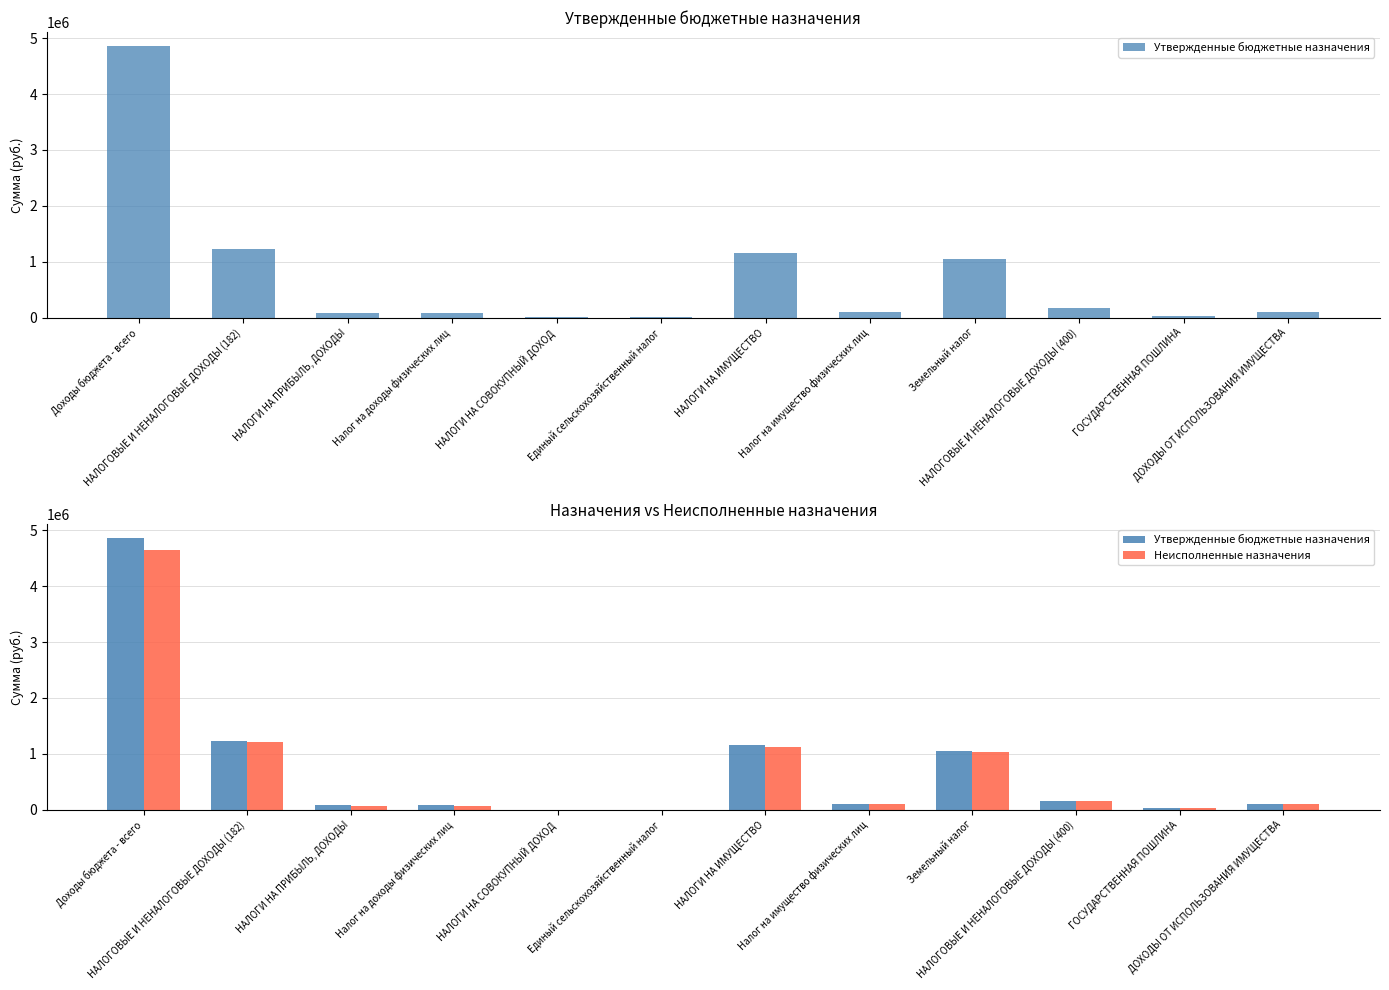

What is the value of the Неисполненные назначения bar at the 11th from the left?

25000.0